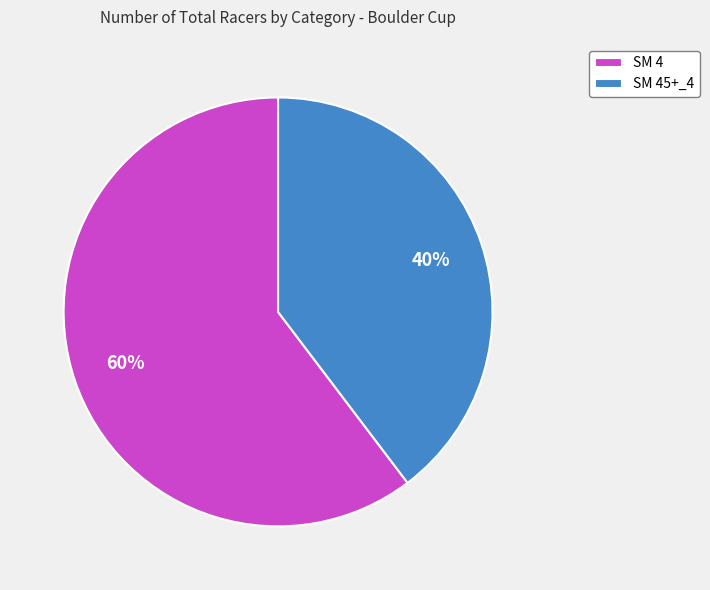

Combined, do SM 4 and SM 45+_4 account for over 50%?

Yes